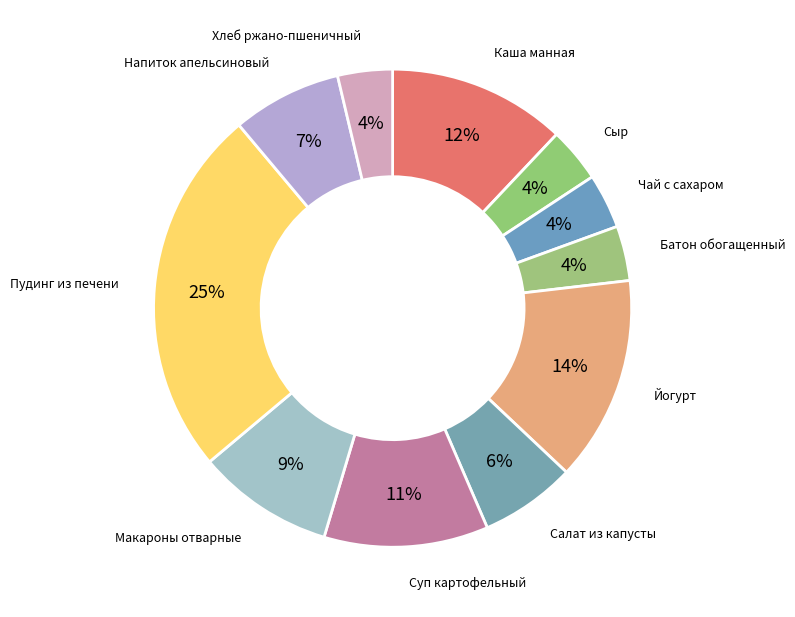

What is the largest slice in the pie chart?

Пудинг из печени